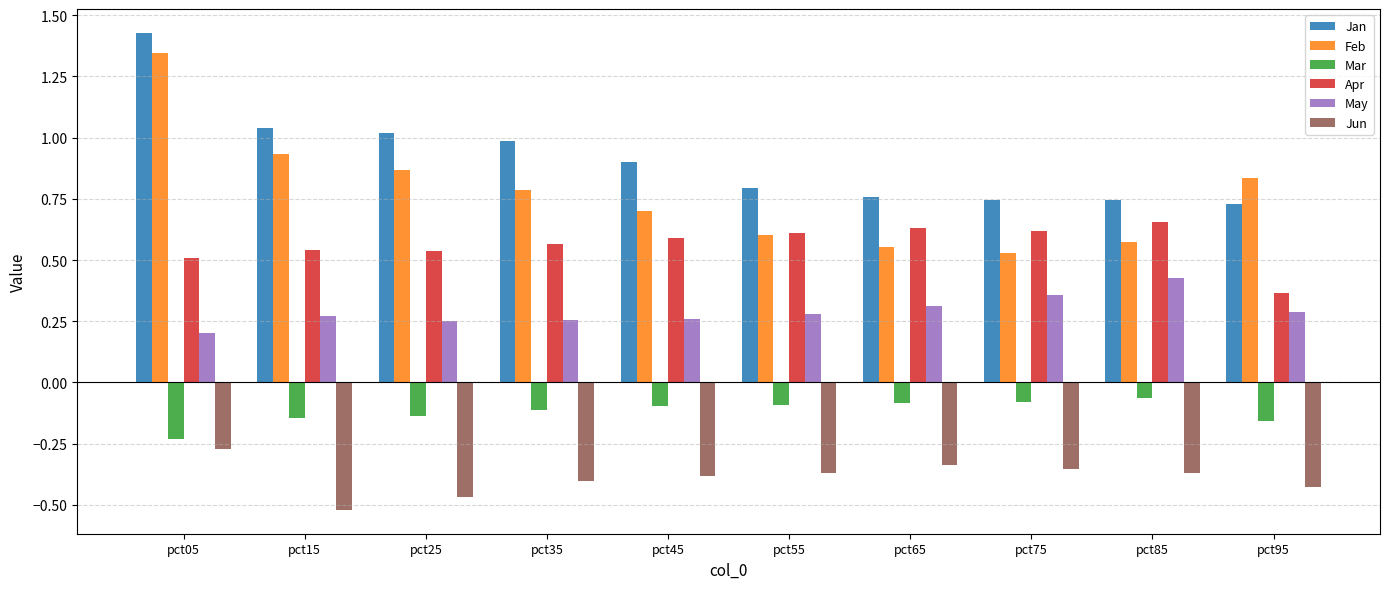

What is the total value across all series at pct25?

2.1